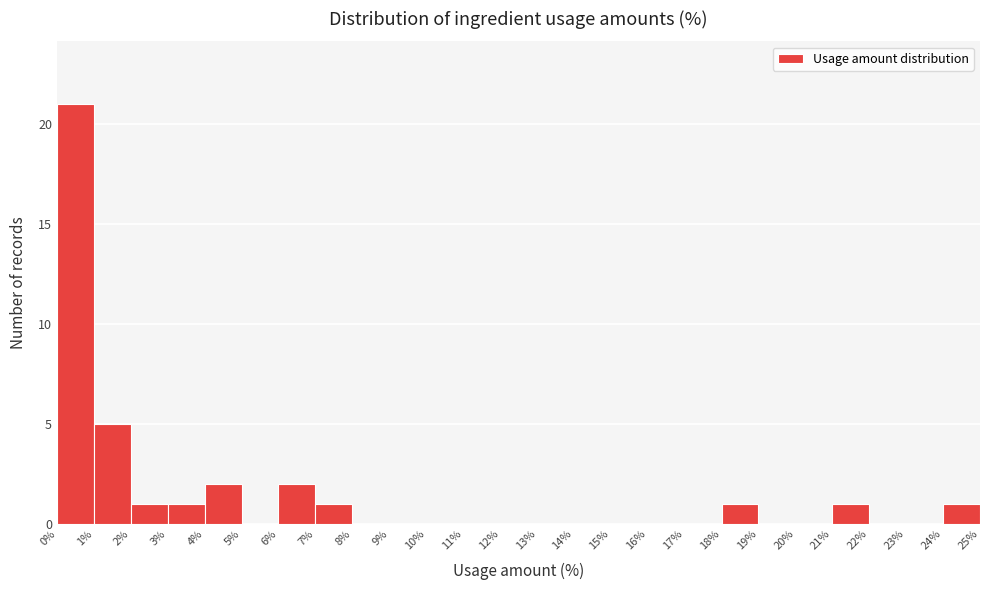

Reading left to right, transcribe this chart: for each bar, give the range it covers on the x-axis and its height. The values are not printed on the chart, so give them approximately, as read against the axis.

0% to 1%: 21
1% to 2%: 5
2% to 3%: 1
3% to 4%: 1
4% to 5%: 2
5% to 6%: 0
6% to 7%: 2
7% to 8%: 1
8% to 9%: 0
9% to 10%: 0
10% to 11%: 0
11% to 12%: 0
12% to 13%: 0
13% to 14%: 0
14% to 15%: 0
15% to 16%: 0
16% to 17%: 0
17% to 18%: 0
18% to 19%: 1
19% to 20%: 0
20% to 21%: 0
21% to 22%: 1
22% to 23%: 0
23% to 24%: 0
24% to 25%: 1